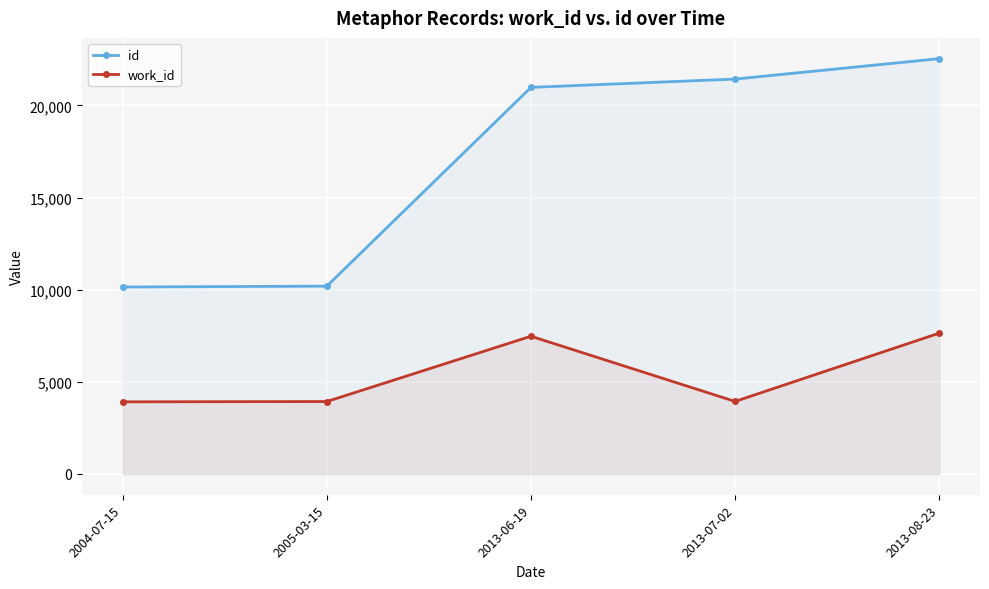

True or false: work_id and id cross at least once.

False